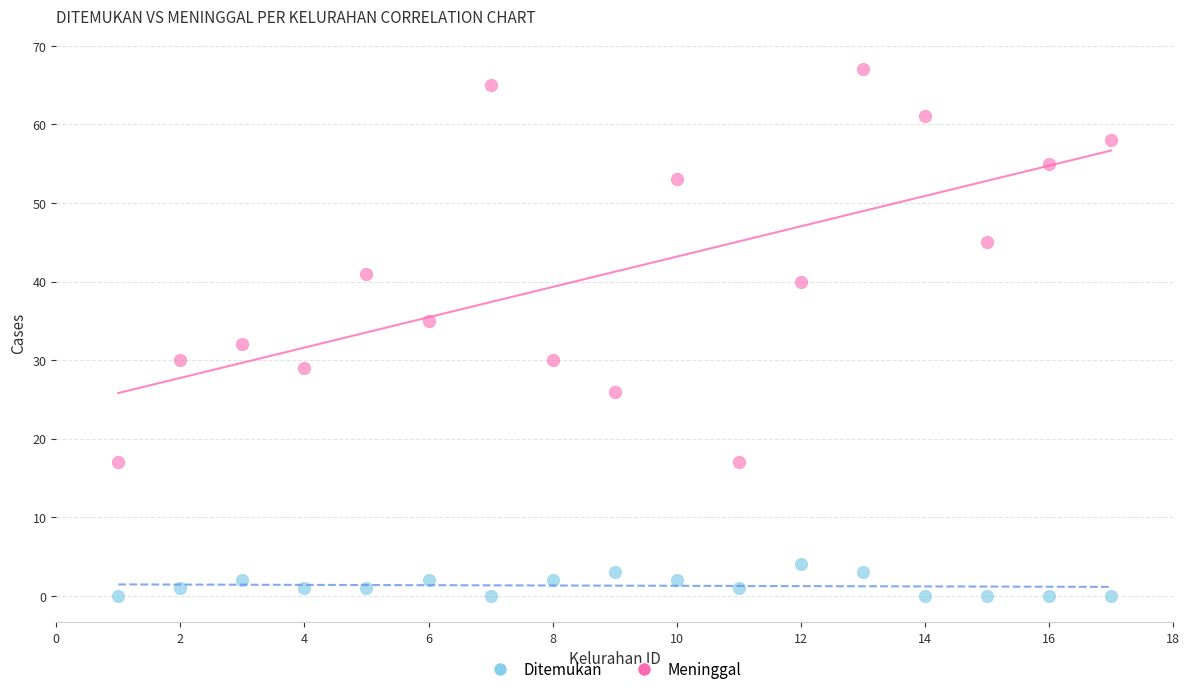

Across all data points, what is the range of X values (max minus min)?

16